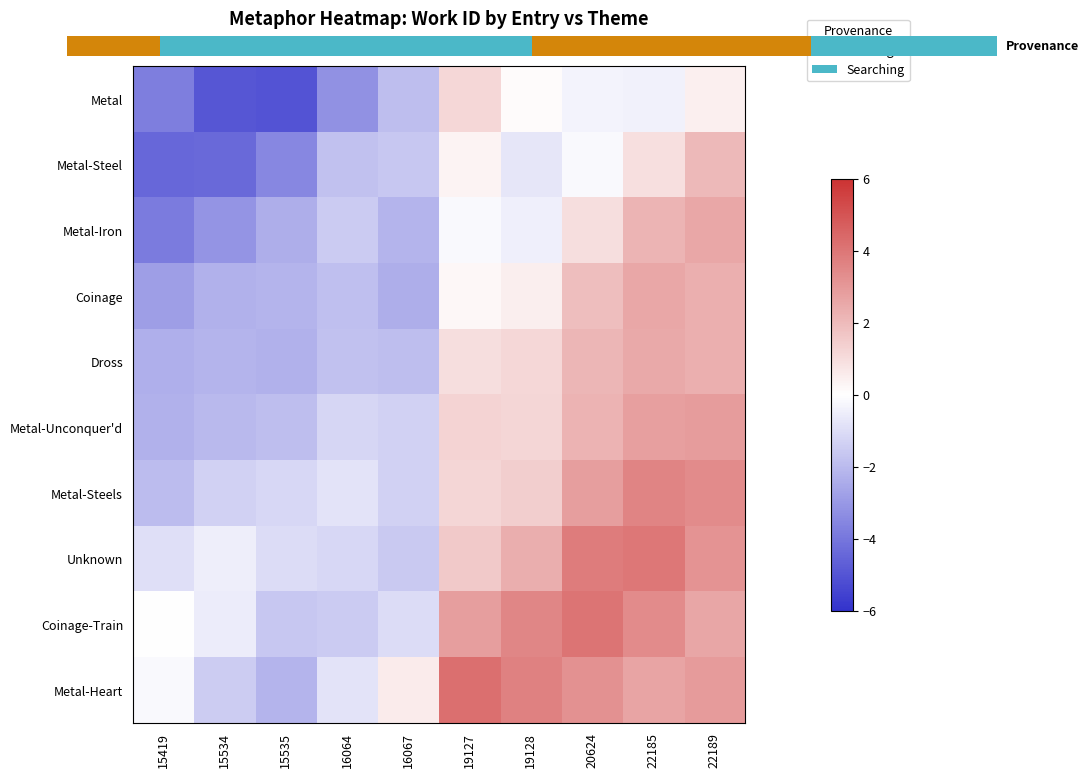

What is the approximate value of Metal-Heart at 22189?

2.9